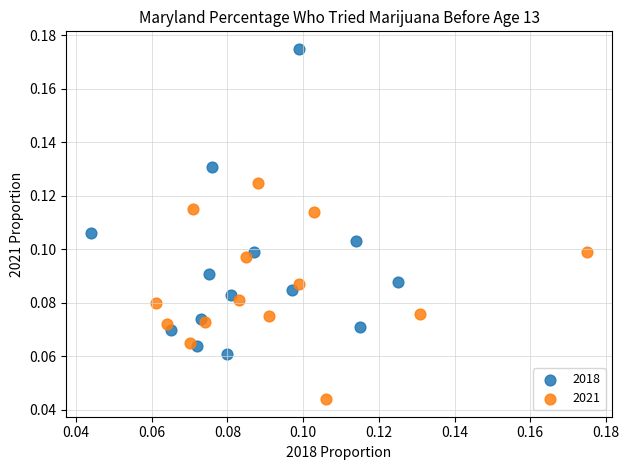

Which series has the widest spread of Y values?

2018